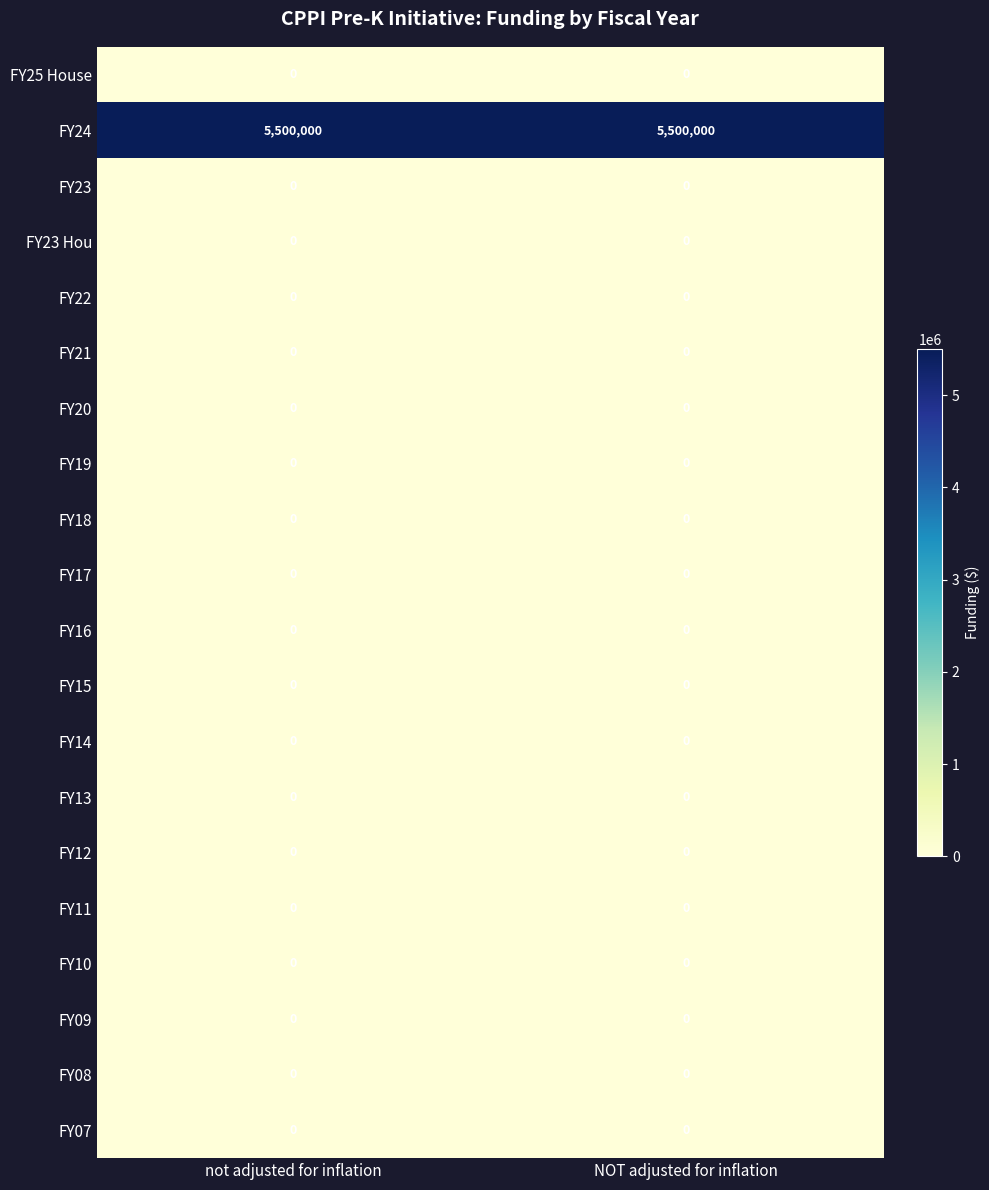

Which series has the largest total across all categories?

FY24